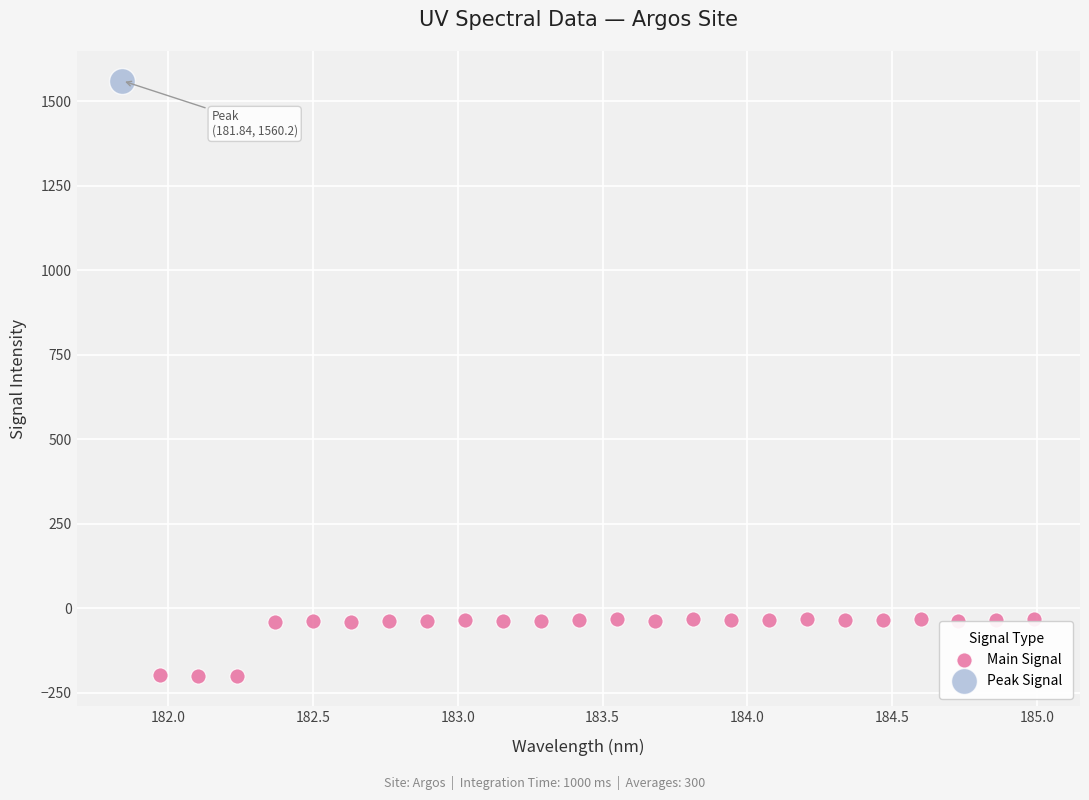

What are all the series names shown in the legend?

Main Signal, Peak Signal